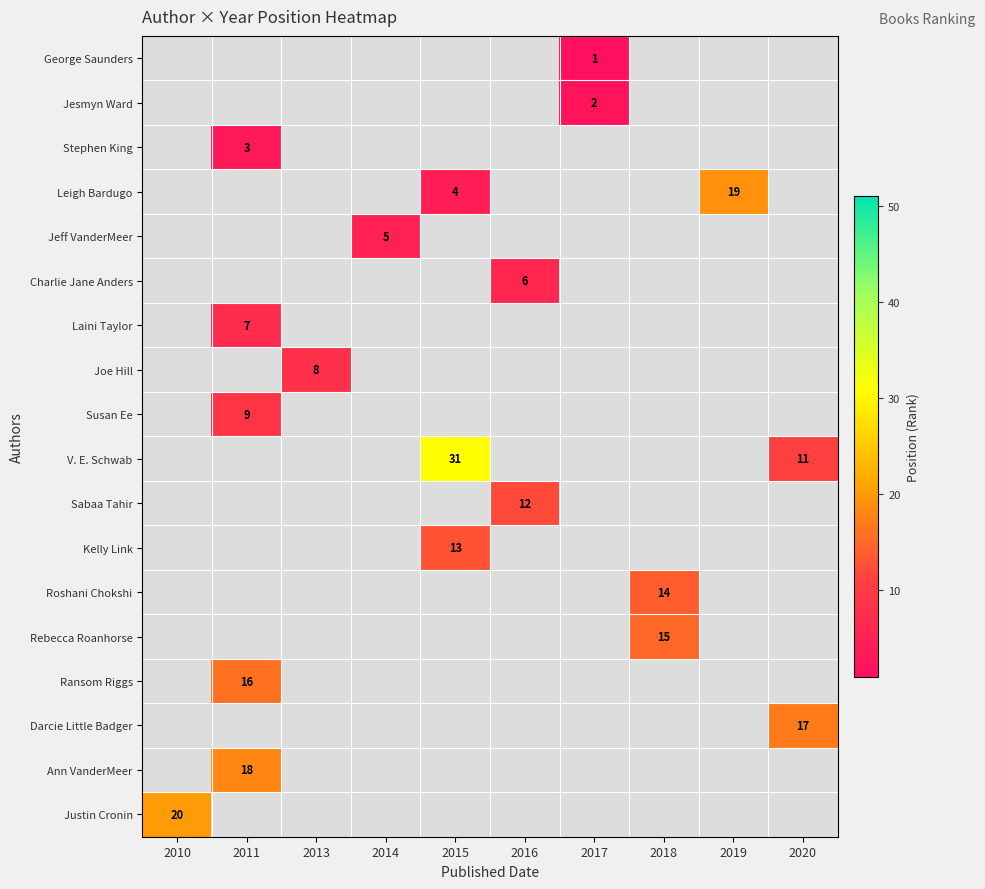

Is it true that Jesmyn Ward equals 2 at 2017?

True